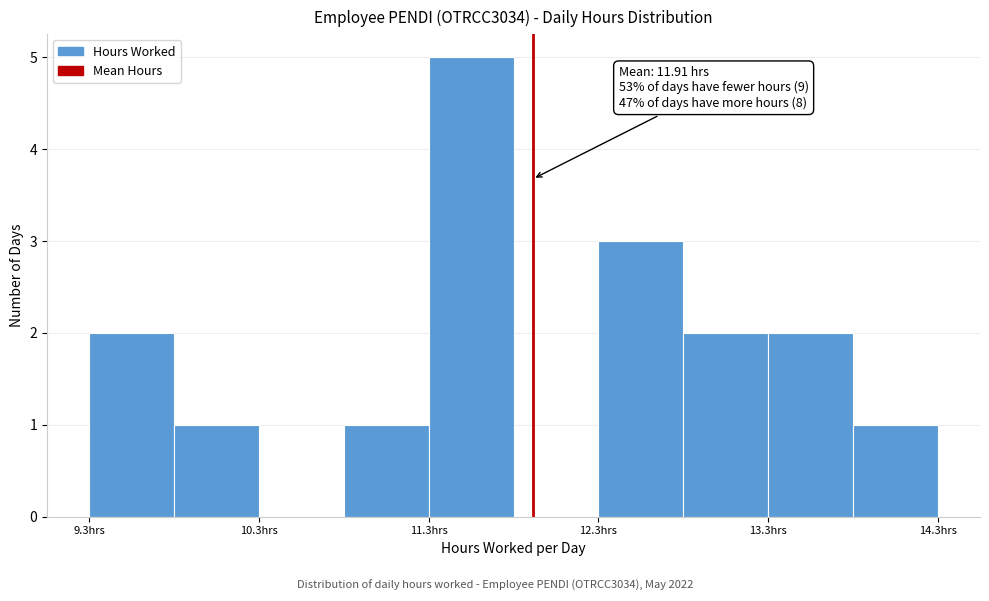

Over which range of the x-axis is the bar tallest?

11.3 to 11.8